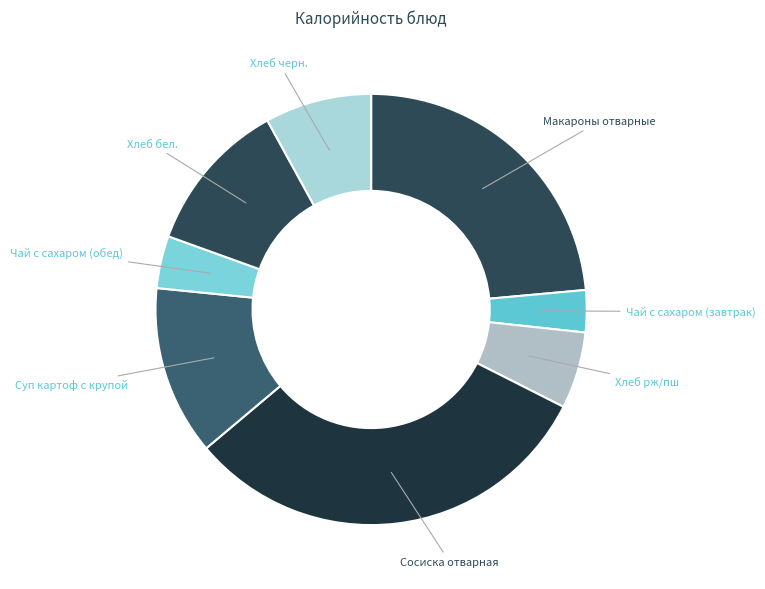

How many slices are in this pie chart?

8